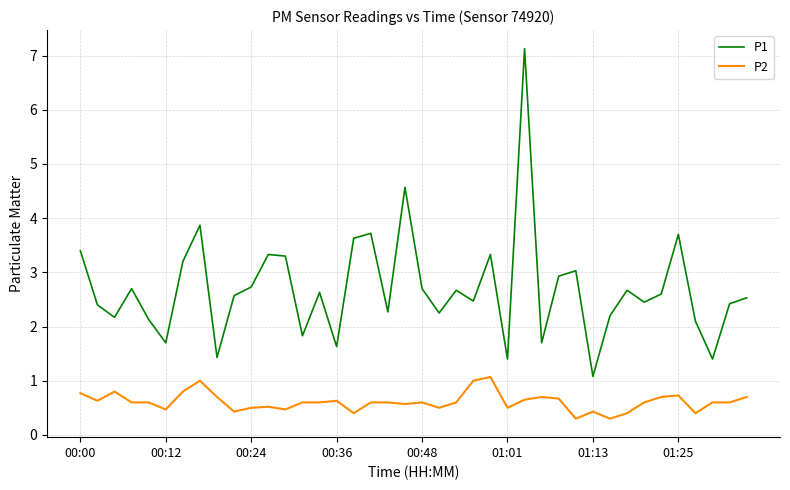

Which series has the widest spread of values?

P1